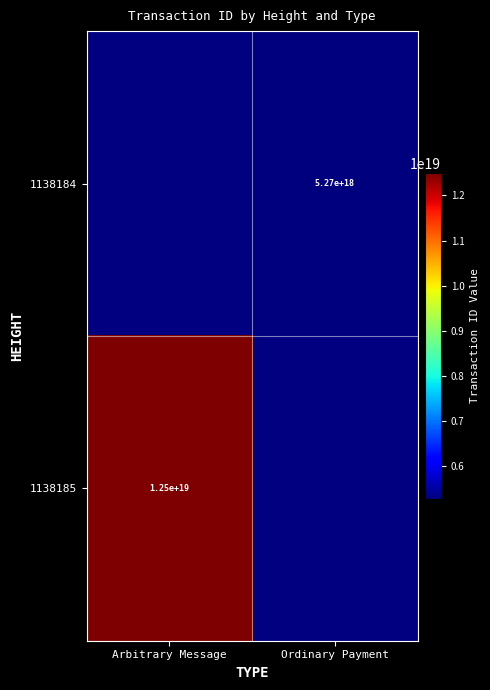

True or false: 1138184 has a value of 9232600707780790272 at Ordinary Payment.

False